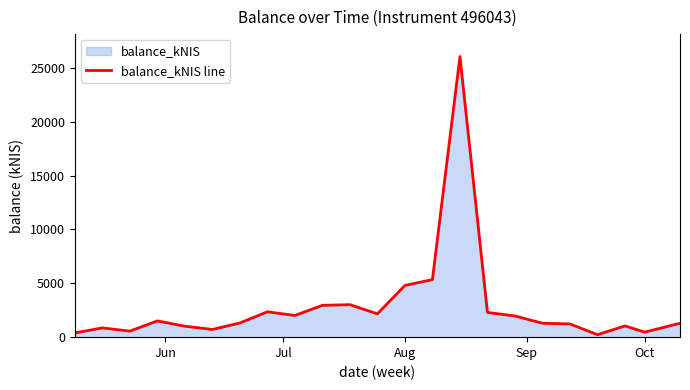

What is the difference between the maximum and minimum values?

25819.6